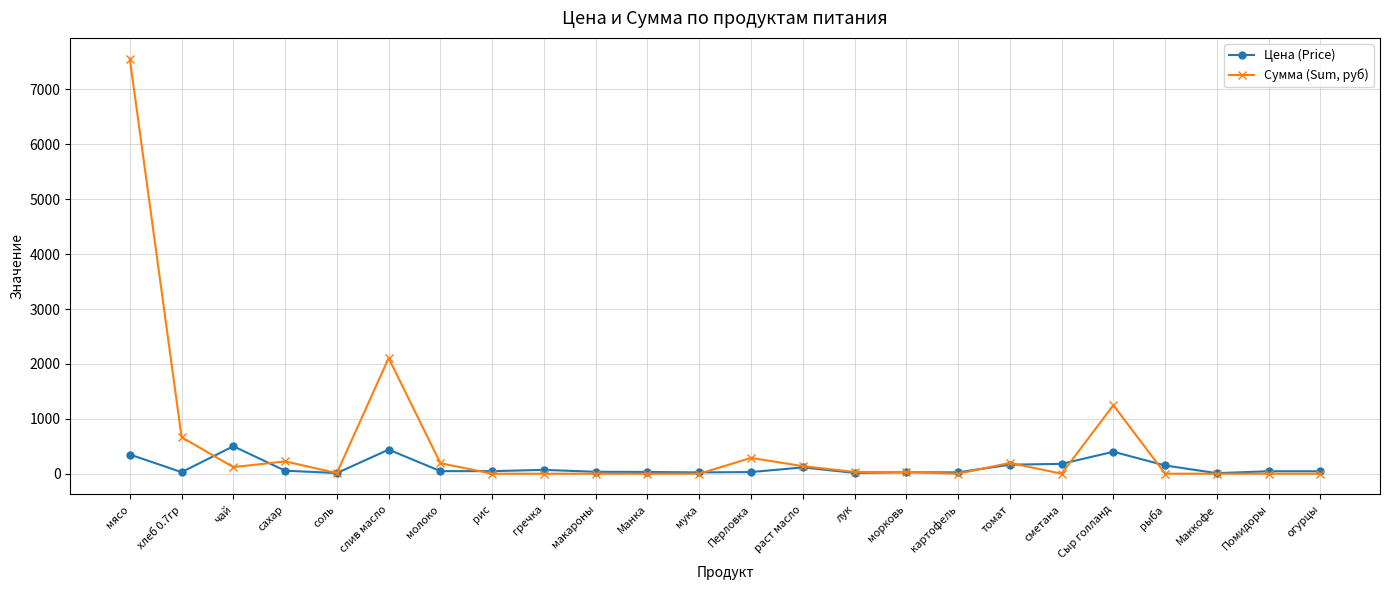

What is the greatest value displayed?

7560.0